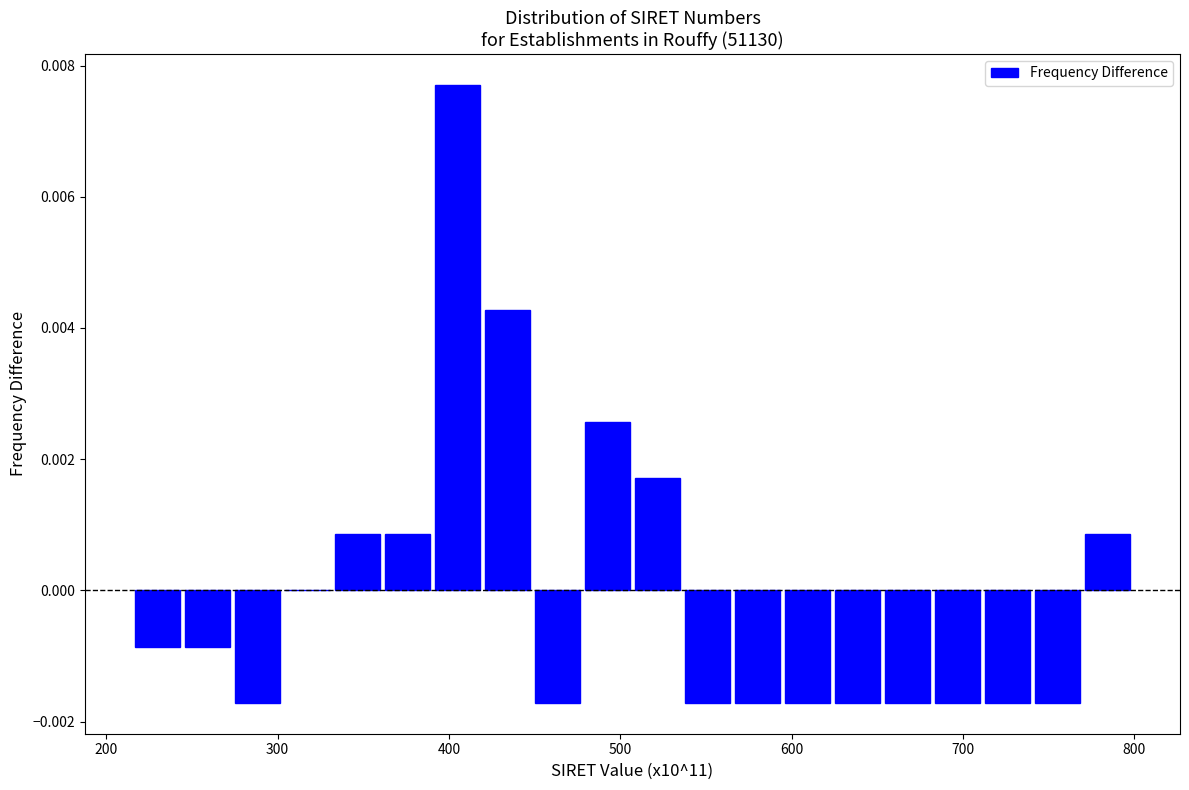

Read against the x-axis, roughly where is the centre of the tallest bar?

400